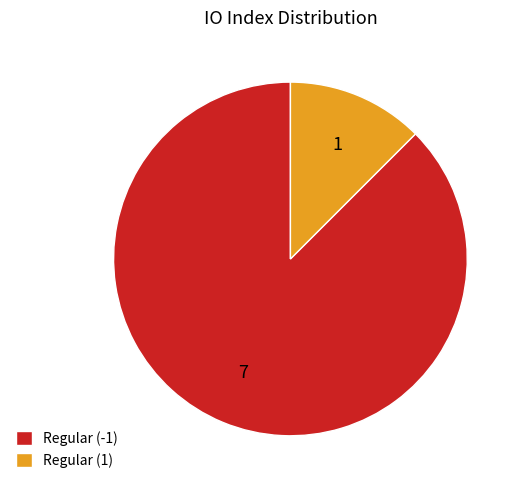

Combined, do Regular (1) and Regular (-1) account for over 50%?

Yes